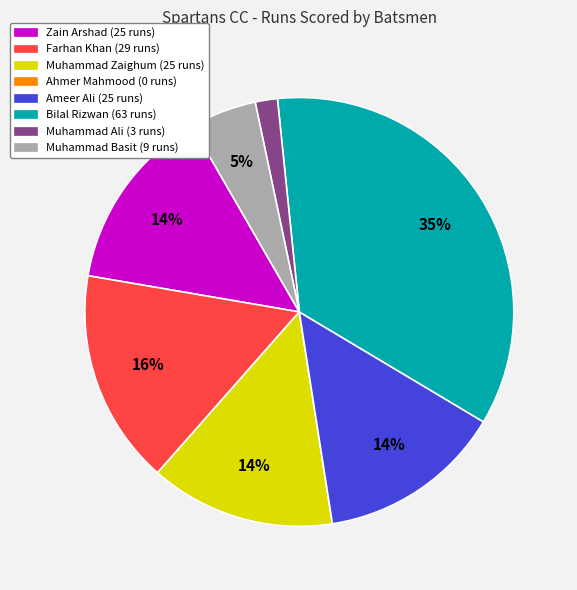

To the nearest percent, what portion does Muhammad Ali represent?

2%